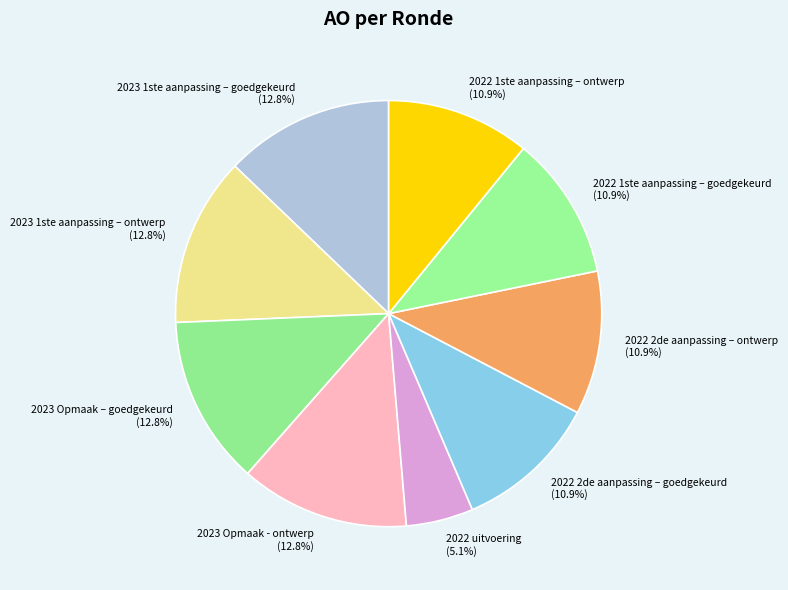

Do 2023 1ste aanpassing – goedgekeurd and 2022 1ste aanpassing – goedgekeurd together represent more than half of the pie?

No